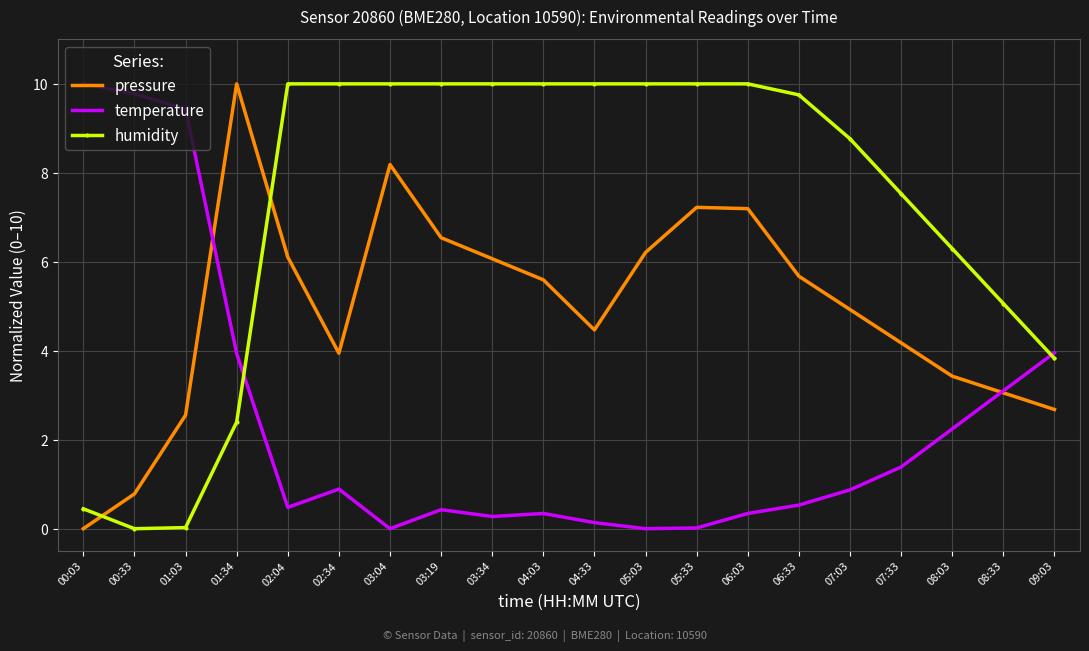

Rank the series by their average value, from lowest to highest.

temperature, pressure, humidity